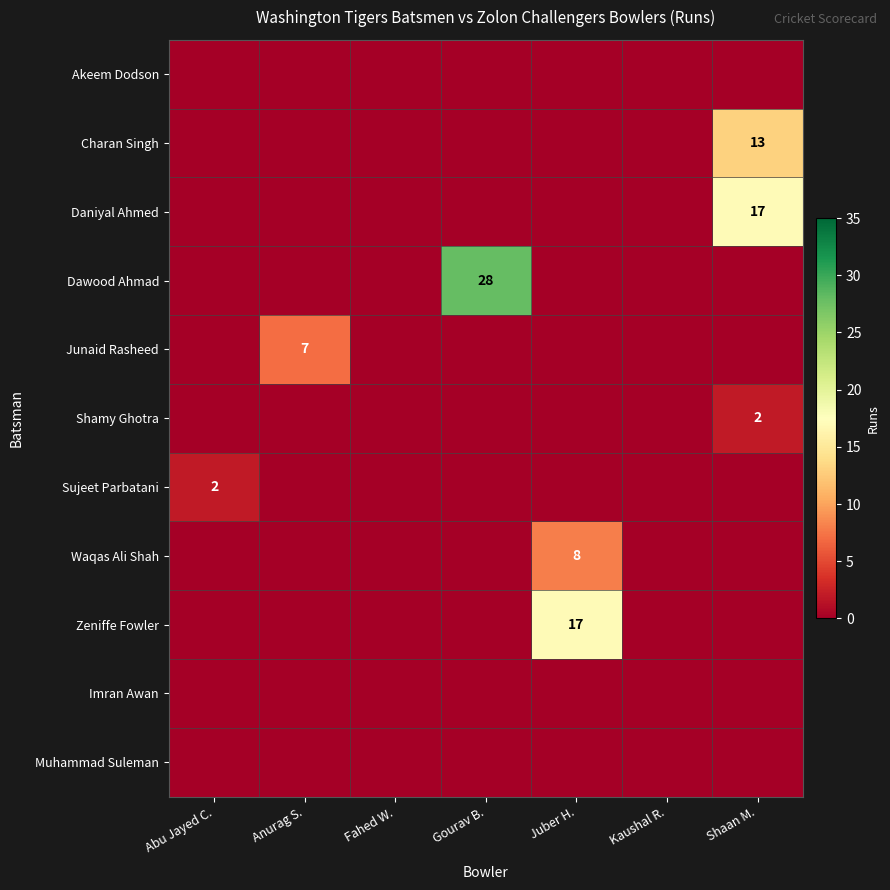

Is it true that Shamy Ghotra equals 2 at Shaan M.?

True